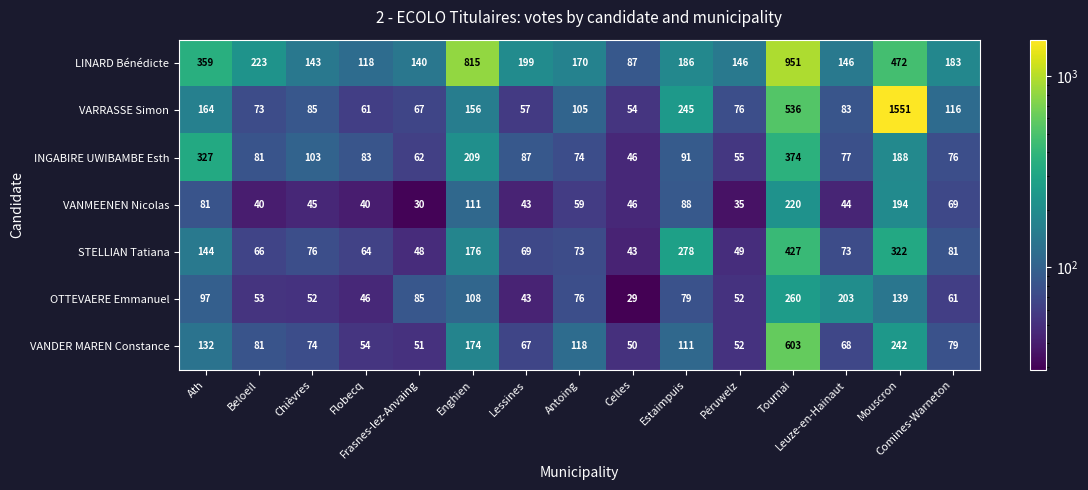

What is the average value of the VARRASSE Simon series?

229